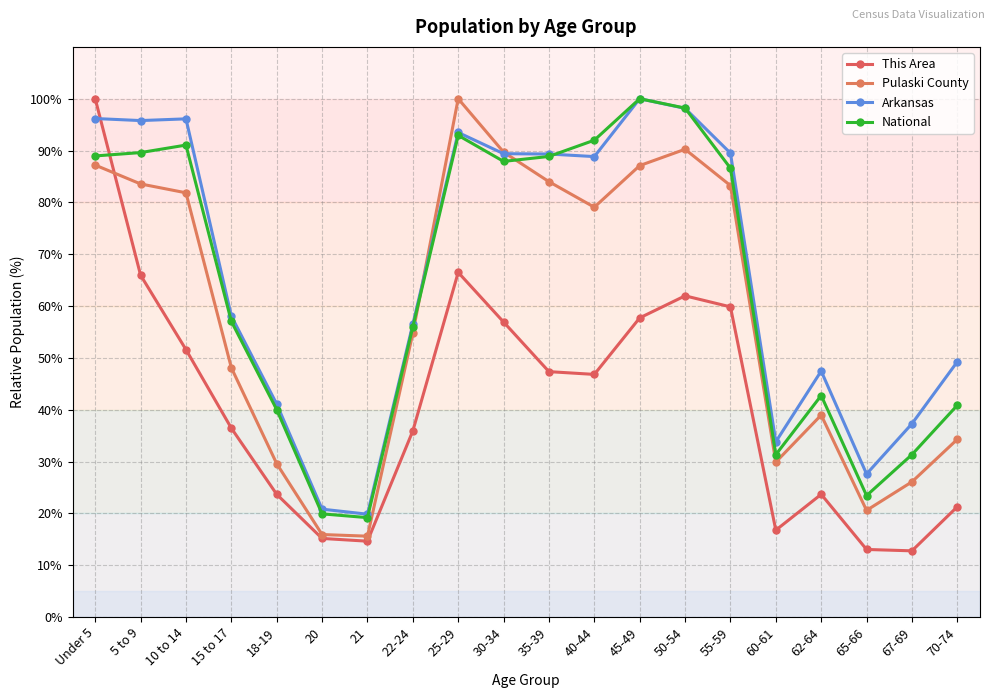

True or false: Pulaski County and This Area intersect in this chart.

True